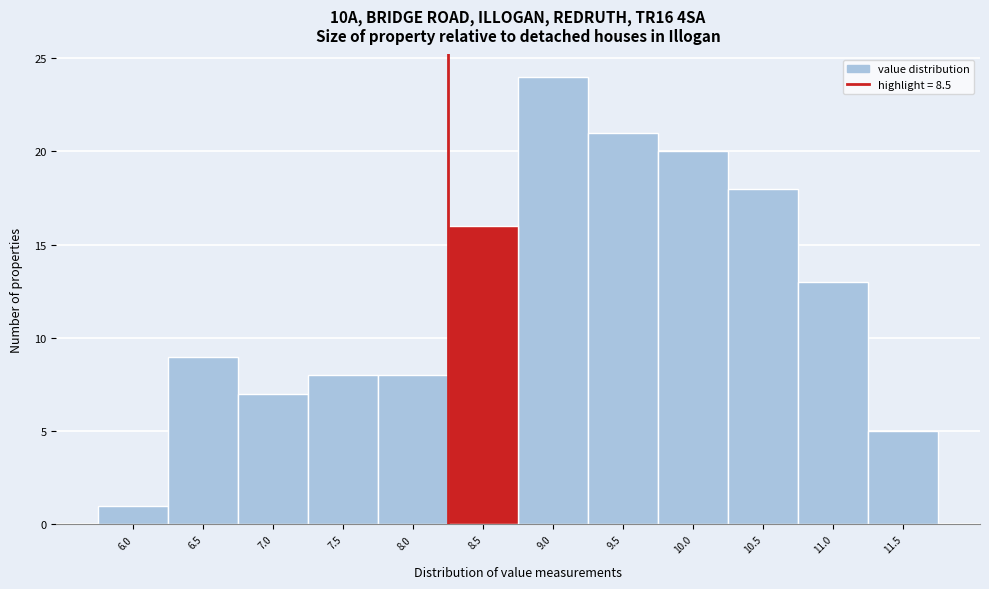

Reading left to right, what are all the values shown in this chart?

6.0=1	6.5=9	7.0=7	7.5=8	8.0=8	8.5=16	9.0=24	9.5=21	10.0=20	10.5=18	11.0=13	11.5=5